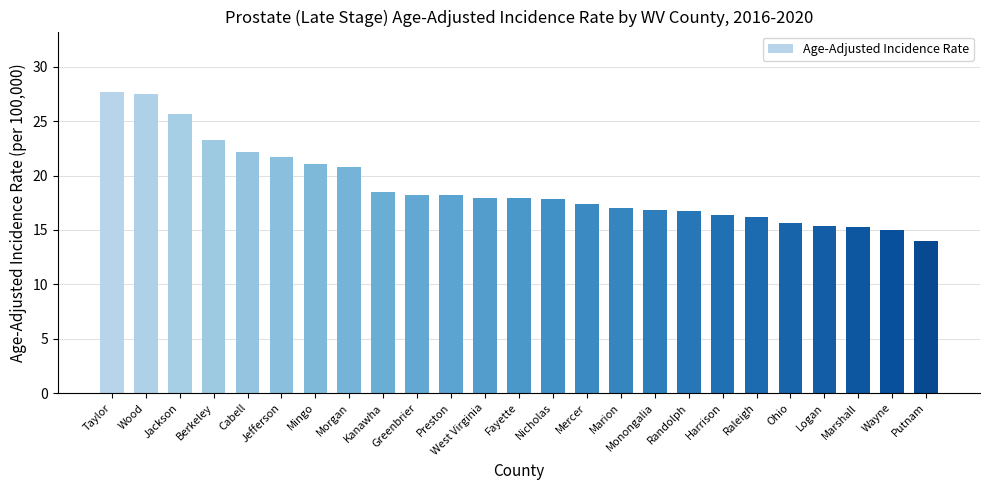

What is the difference between the values at Cabell and Preston?

4.0